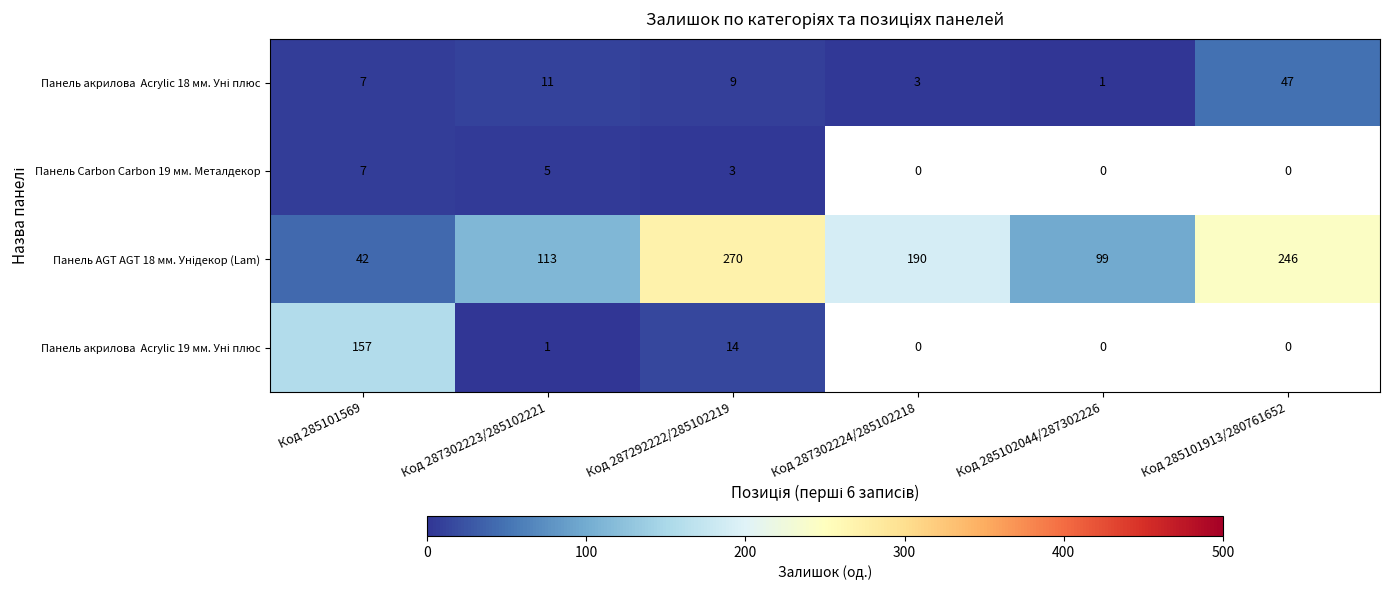

How many series are shown in this chart?

4